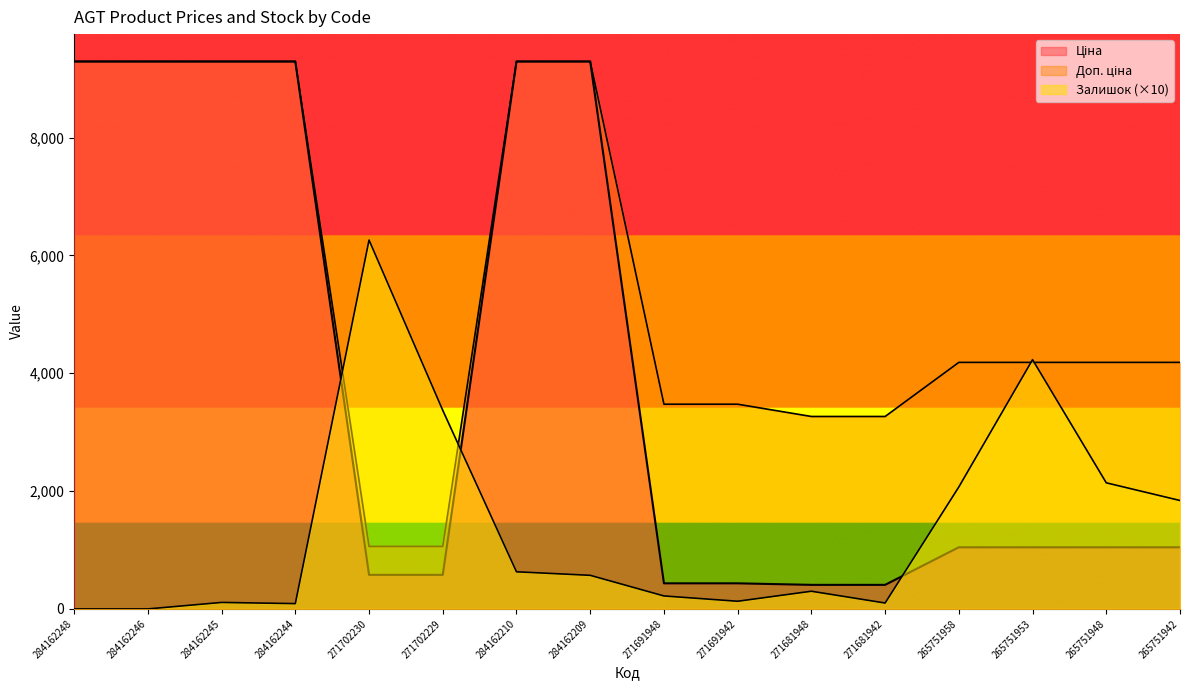

What are all the series names shown in the legend?

Ціна, Доп. ціна, Залишок